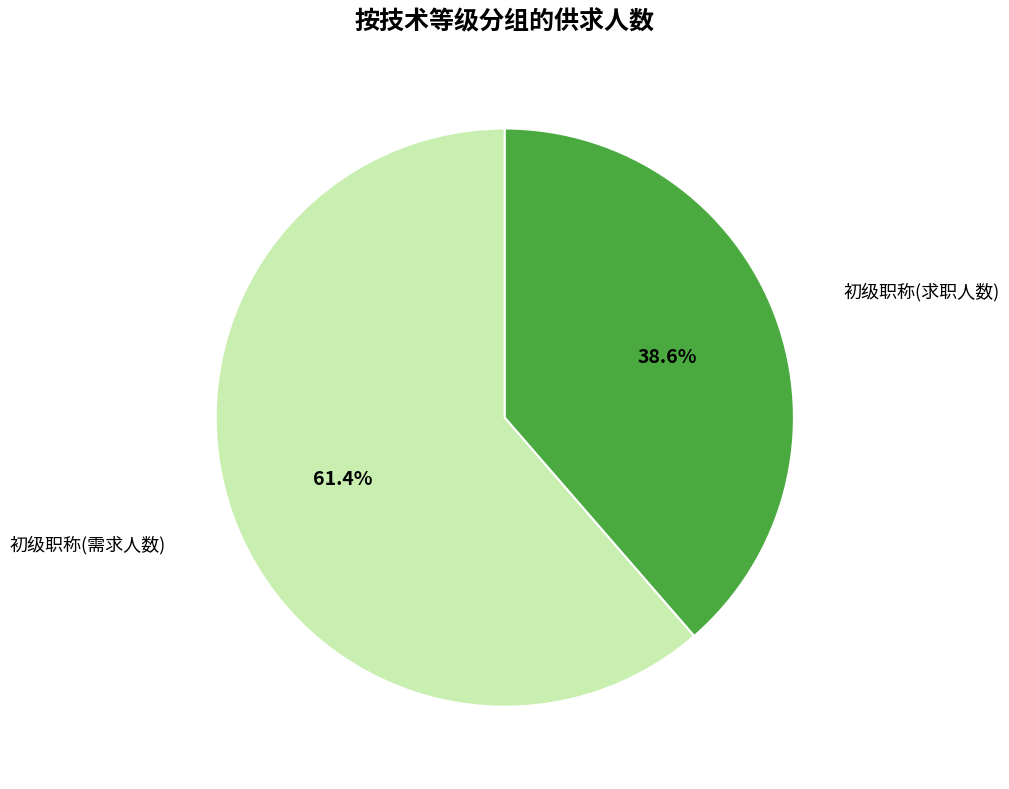

Is there any slice that represents more than half of the pie?

Yes